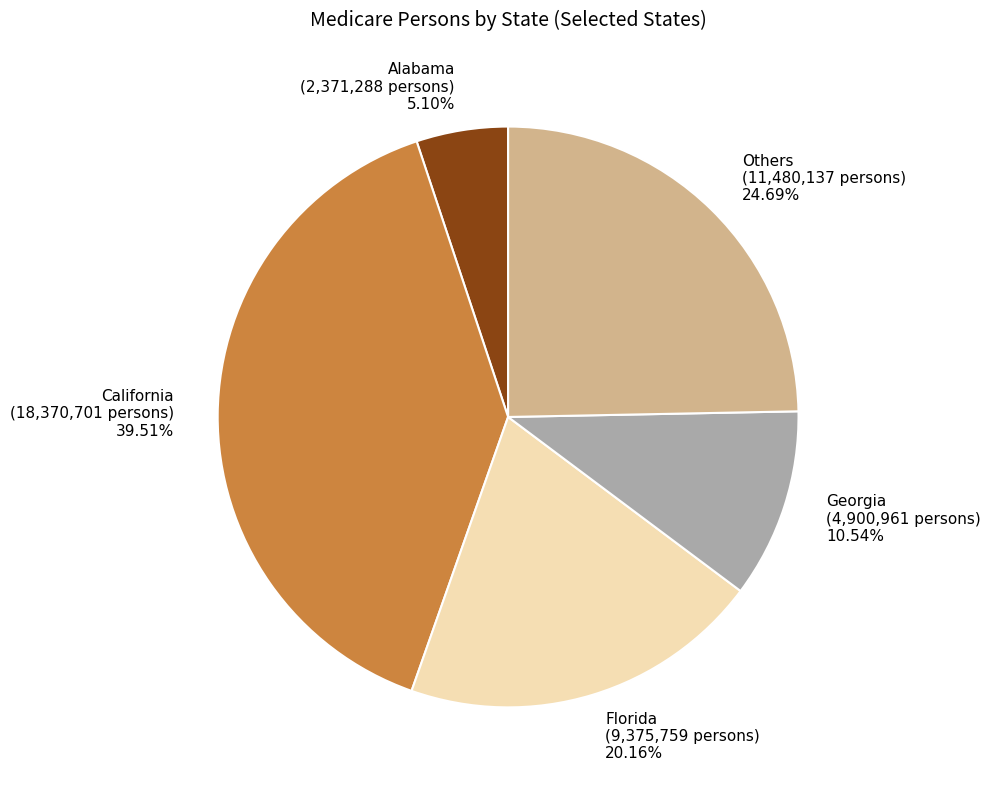

Do Florida (9,375,759 persons) 20.16% and California (18,370,701 persons) 39.51% together represent more than half of the pie?

Yes